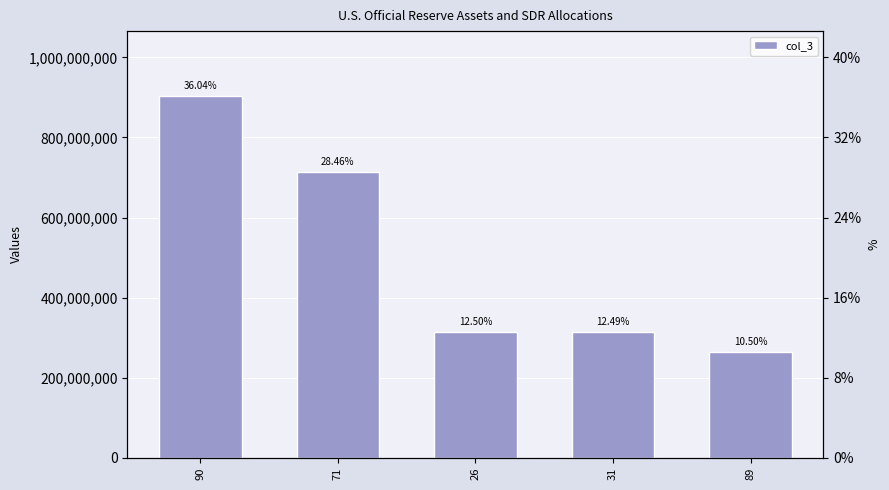

Reading left to right, extract all data points from this chart.

90=903011005	71=713011005	26=313111303	31=313011005	89=263111005